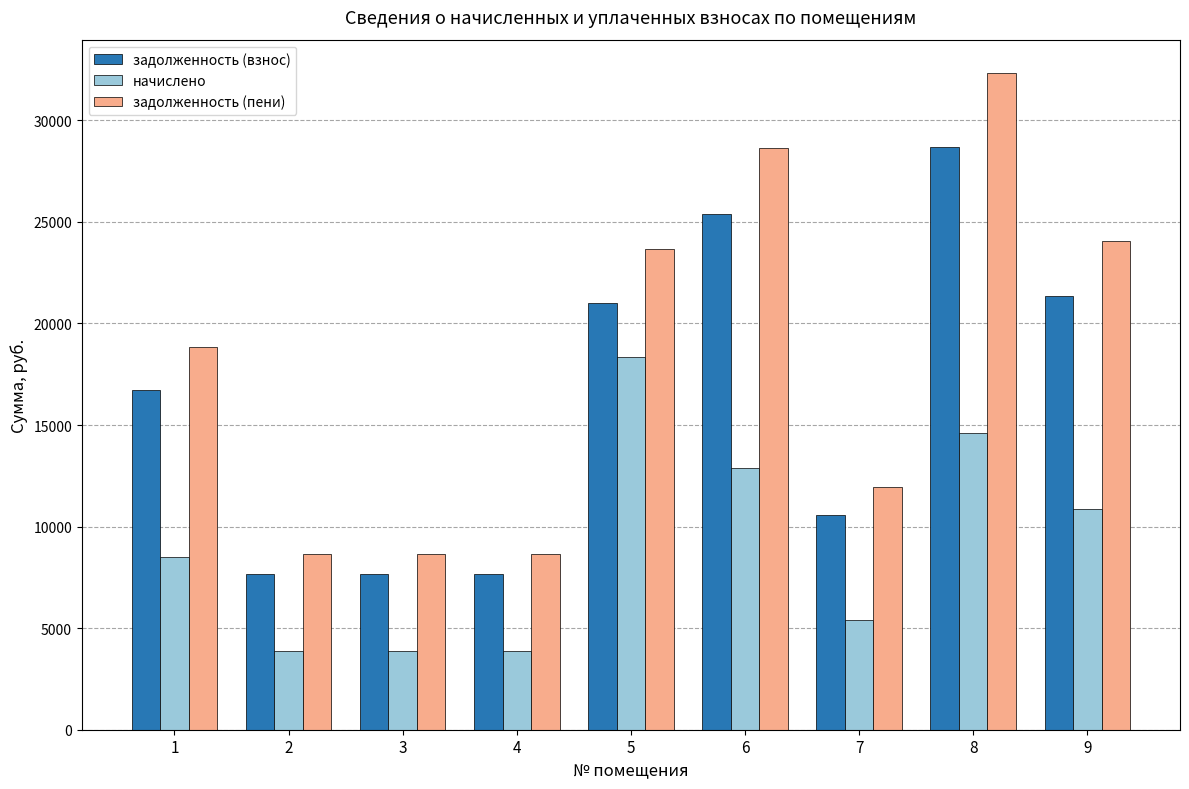

At how many categories does at least one series exceed 25585?

2